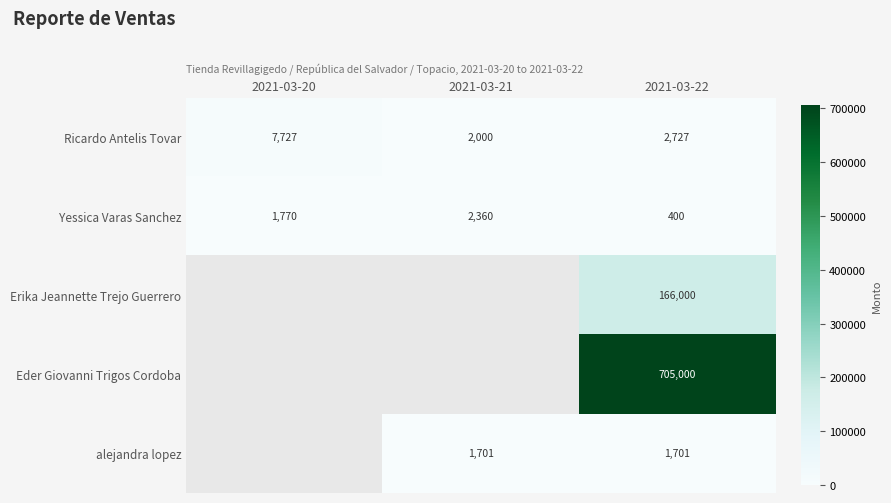

Count the number of data series in this chart.

5